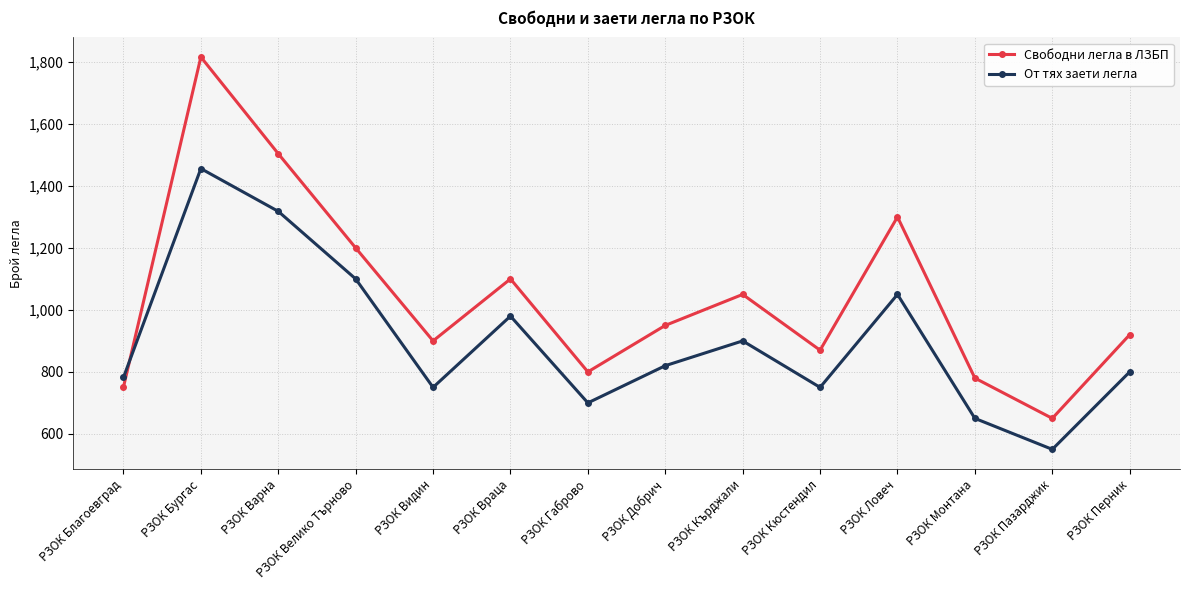

Reading right to left, transcribe all the data shown in this chart.

Свободни легла в ЛЗБП: РЗОК Перник=920	РЗОК Пазарджик=650	РЗОК Монтана=780	РЗОК Ловеч=1300	РЗОК Кюстендил=870	РЗОК Кърджали=1050	РЗОК Добрич=950	РЗОК Габрово=800	РЗОК Враца=1100	РЗОК Видин=900	РЗОК Велико Търново=1200	РЗОК Варна=1504	РЗОК Бургас=1816	РЗОК Благоевград=751
От тях заети легла: РЗОК Перник=800	РЗОК Пазарджик=550	РЗОК Монтана=650	РЗОК Ловеч=1050	РЗОК Кюстендил=750	РЗОК Кърджали=900	РЗОК Добрич=820	РЗОК Габрово=700	РЗОК Враца=980	РЗОК Видин=750	РЗОК Велико Търново=1100	РЗОК Варна=1318	РЗОК Бургас=1456	РЗОК Благоевград=782